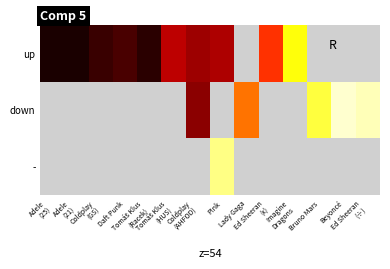

At which category does the chart reach its minimum across all series?

Adele
(25)